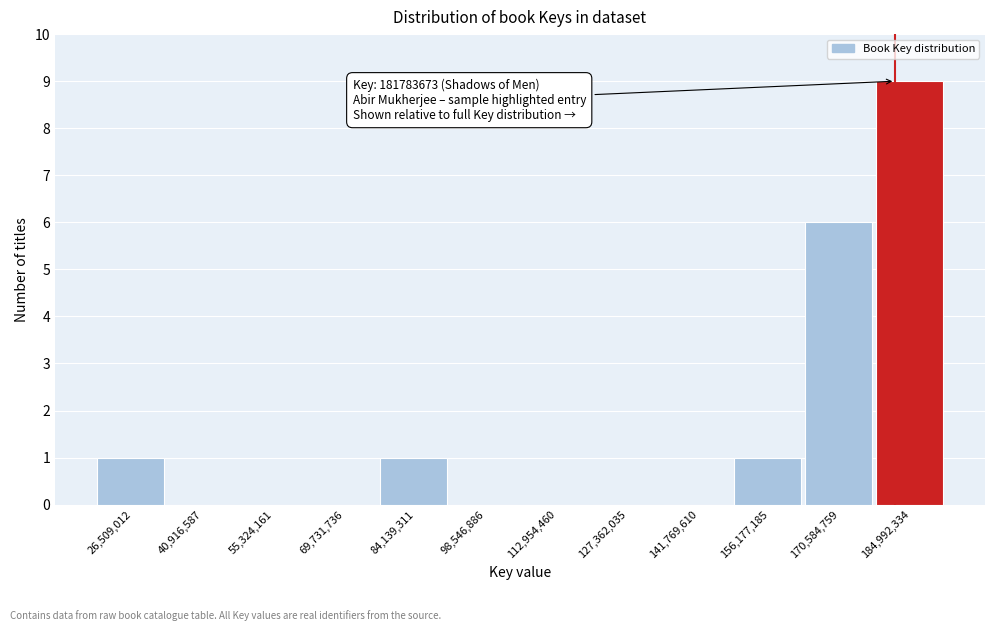

Which range on the x-axis has the tallest bar?

178000000 to 192000000